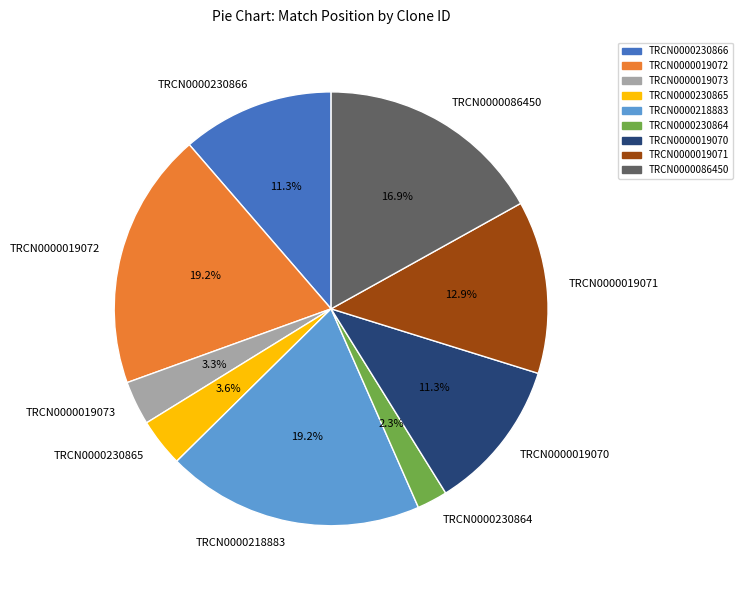

Does TRCN0000218883 represent more than half of the total?

No